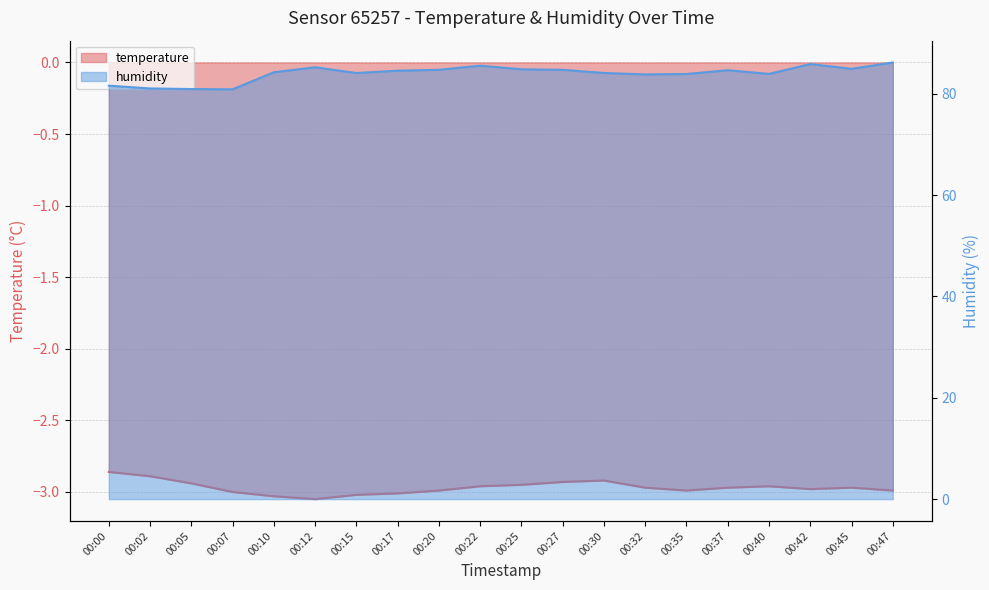

How many lines are shown in the chart?

2